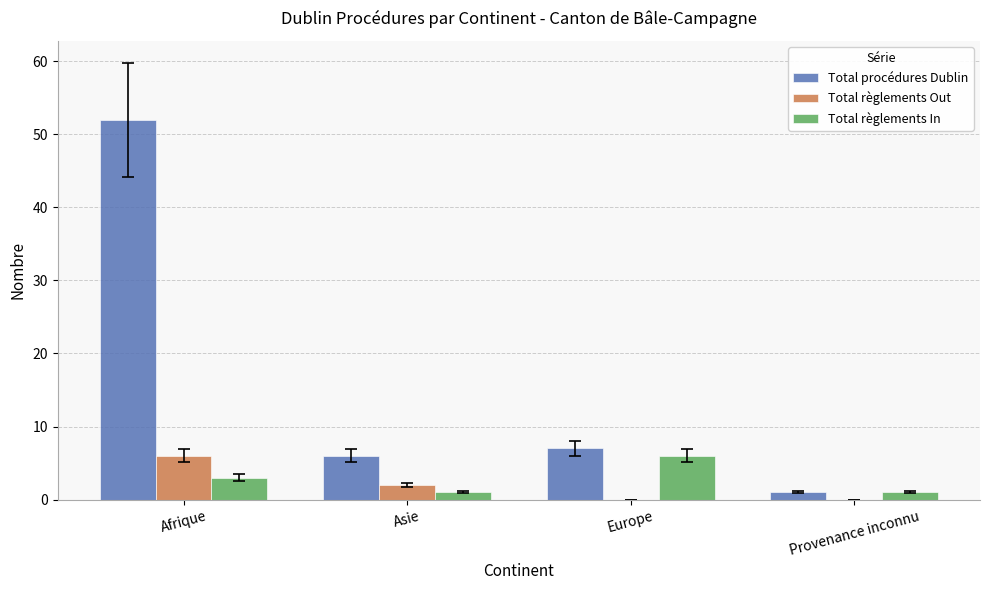

Reading left to right, transcribe all the data shown in this chart.

Total procédures Dublin: Afrique=52	Asie=6	Europe=7	Provenance inconnu=1
Total règlements Out: Afrique=6	Asie=2	Europe=0	Provenance inconnu=0
Total règlements In: Afrique=3	Asie=1	Europe=6	Provenance inconnu=1